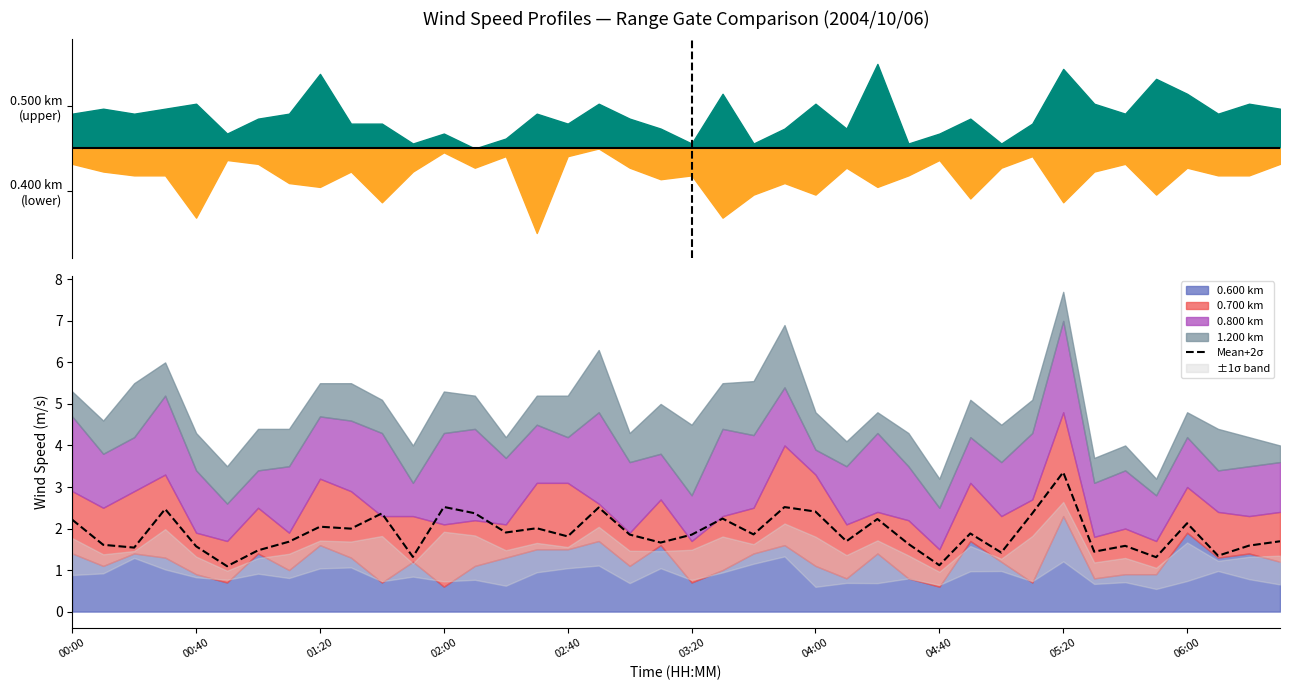

Does the chart display data point markers on the line(s)?

No